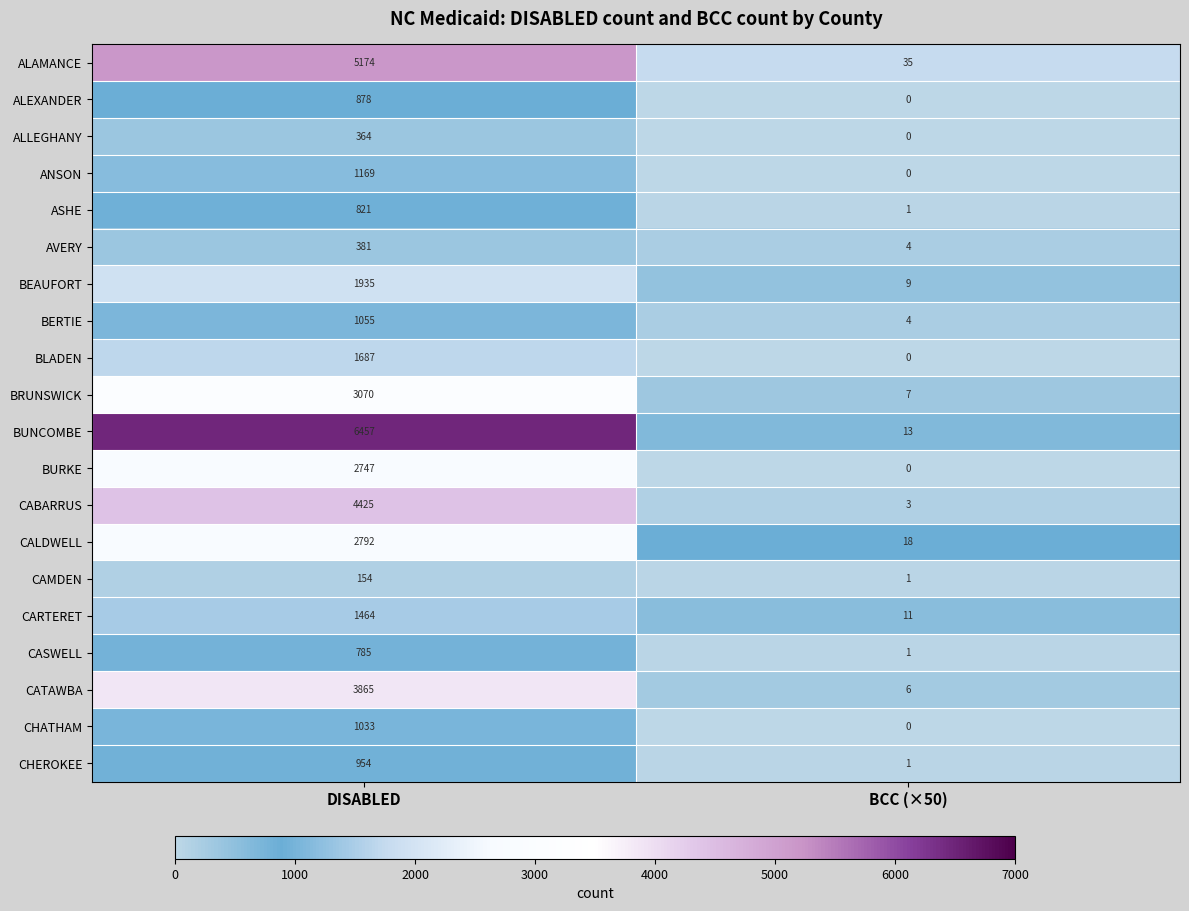

What is the difference between the AVERY values at DISABLED and BCC (×50)?

377